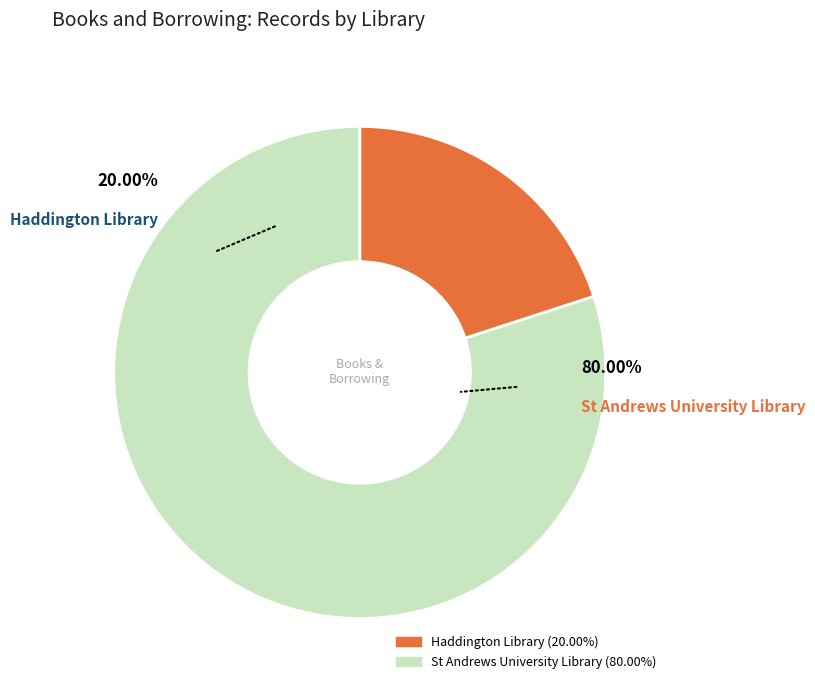

How many slices are in this pie chart?

2